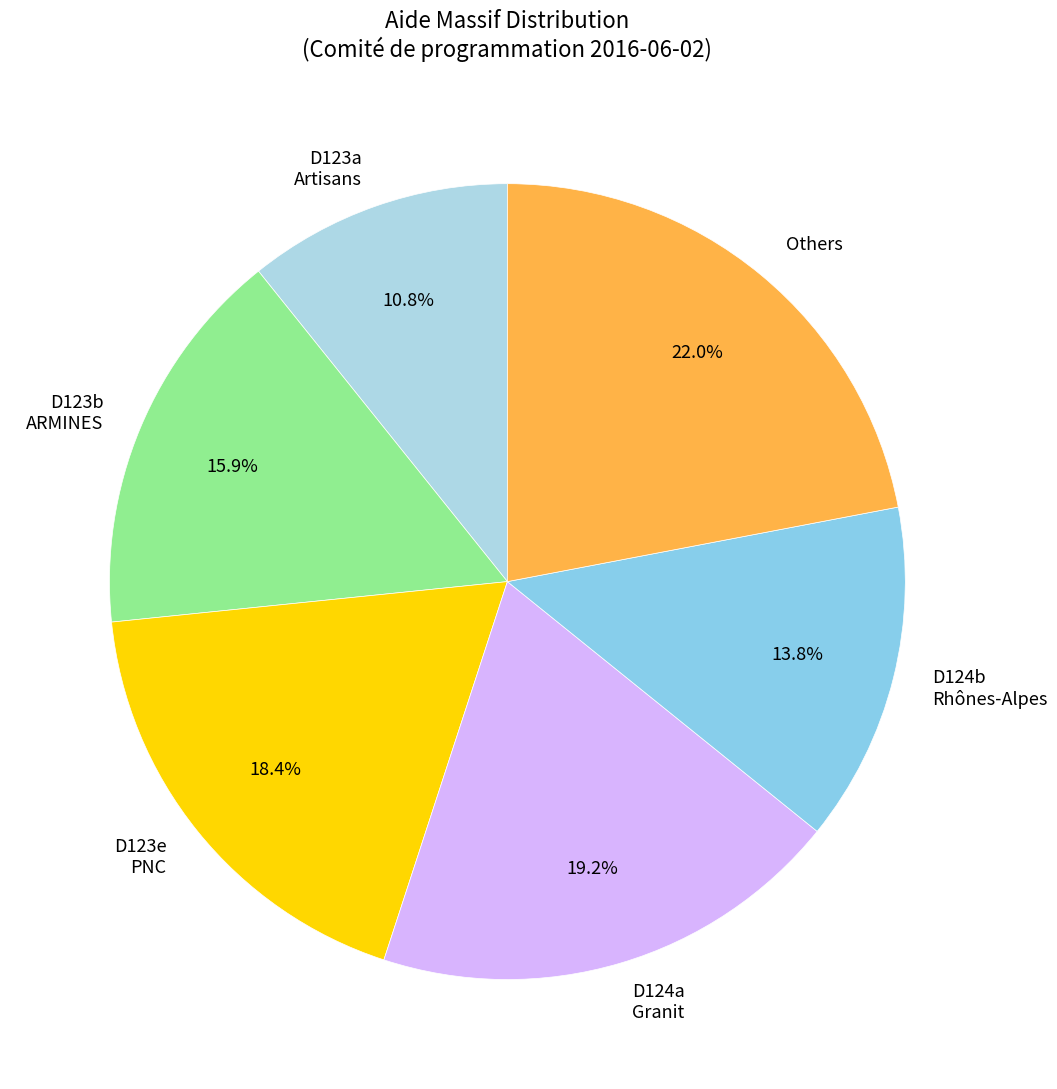

Combined, do D123a Artisans and D123b ARMINES account for over 50%?

No